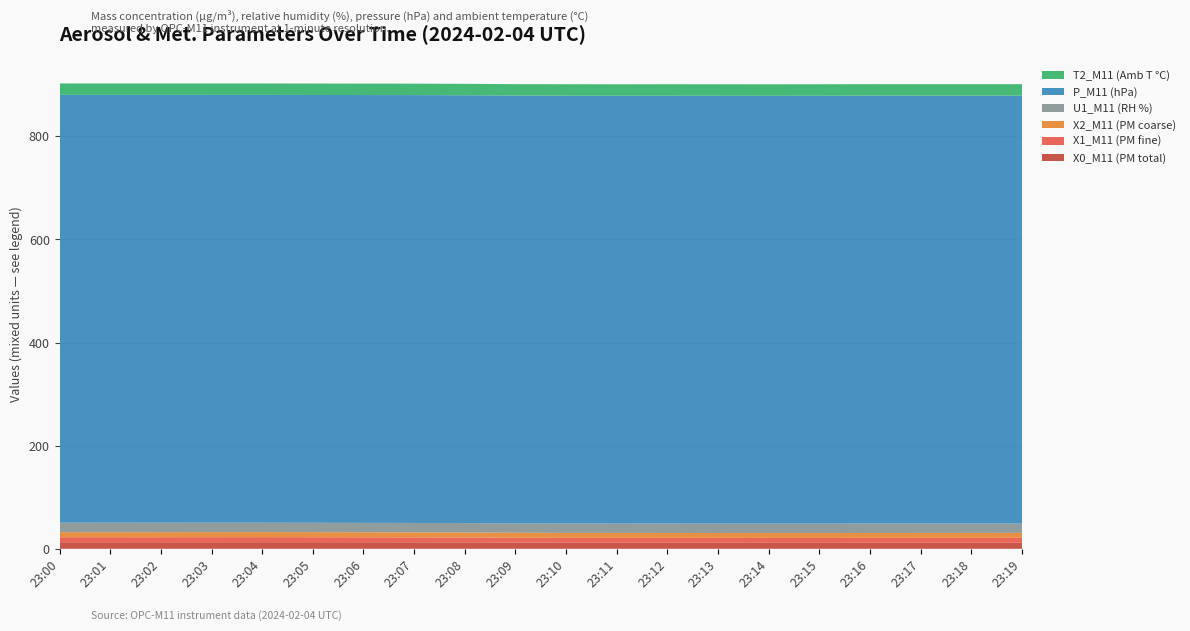

Reading left to right, extract all data points from this chart.

X0_M11 (PM total): 23:00=12.7	23:01=12.7	23:02=12.7	23:03=12.7	23:04=12.8	23:05=12.8	23:06=12.7	23:07=12.6	23:08=12.5	23:09=12.0	23:10=11.8	23:11=11.7	23:12=11.7	23:13=11.6	23:14=11.6	23:15=11.6	23:16=11.6	23:17=11.7	23:18=11.7	23:19=11.8
X1_M11 (PM fine): 23:00=9.7	23:01=9.7	23:02=9.7	23:03=9.7	23:04=9.7	23:05=9.7	23:06=9.6	23:07=9.6	23:08=9.5	23:09=9.5	23:10=9.5	23:11=9.5	23:12=9.4	23:13=9.4	23:14=9.4	23:15=9.4	23:16=9.5	23:17=9.5	23:18=9.5	23:19=9.6
X2_M11 (PM coarse): 23:00=9.8	23:01=9.8	23:02=9.8	23:03=9.8	23:04=9.8	23:05=9.8	23:06=9.8	23:07=9.7	23:08=9.6	23:09=9.6	23:10=9.6	23:11=9.6	23:12=9.5	23:13=9.5	23:14=9.5	23:15=9.5	23:16=9.5	23:17=9.6	23:18=9.6	23:19=9.6
U1_M11 (RH %): 23:00=18.4	23:01=18.4	23:02=18.4	23:03=18.3	23:04=18.2	23:05=18.2	23:06=18.2	23:07=18.3	23:08=18.2	23:09=18.1	23:10=18.2	23:11=18.2	23:12=18.3	23:13=18.3	23:14=18.3	23:15=18.3	23:16=18.4	23:17=18.3	23:18=18.2	23:19=18.1
P_M11 (hPa): 23:00=829.7	23:01=829.7	23:02=829.7	23:03=829.7	23:04=829.7	23:05=829.7	23:06=829.7	23:07=829.7	23:08=829.7	23:09=829.7	23:10=829.7	23:11=829.7	23:12=829.7	23:13=829.7	23:14=829.7	23:15=829.8	23:16=829.8	23:17=829.8	23:18=829.8	23:19=829.8
T2_M11 (Amb T °C): 23:00=22.1	23:01=22.1	23:02=22.1	23:03=22.1	23:04=22.1	23:05=22.1	23:06=22.2	23:07=22.2	23:08=22.1	23:09=22.1	23:10=22.2	23:11=22.1	23:12=22.2	23:13=22.2	23:14=22.2	23:15=22.2	23:16=22.2	23:17=22.2	23:18=22.2	23:19=22.2